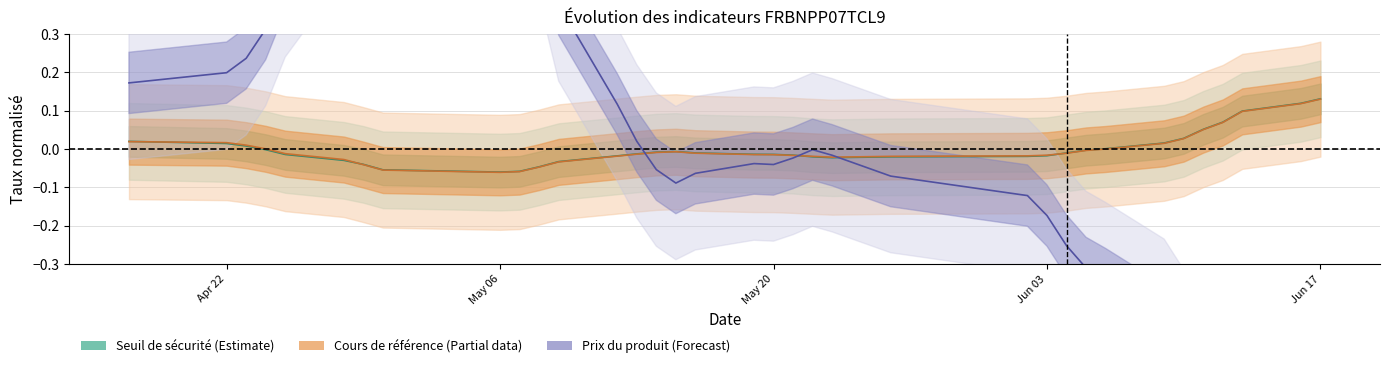

Reading right to left, transcribe all the data shown in this chart.

Seuil de sécurité (centre): 0.1	0.1	0.1	0.1	0.1	0.0	0.0	0.0	-0.0	-0.0	-0.0	-0.0	-0.0	-0.0	-0.0	-0.0	-0.0	-0.0	-0.0	-0.0	-0.0	-0.0	-0.0	-0.0	-0.0	-0.1	-0.1	-0.1	-0.0	-0.0	-0.0	-0.0	0.0	0.0	0.0
Cours de référence (centre): 0.1	0.1	0.1	0.1	0.1	0.0	0.0	-0.0	-0.0	-0.0	-0.0	-0.0	-0.0	-0.0	-0.0	-0.0	-0.0	-0.0	-0.0	-0.0	-0.0	-0.0	-0.0	-0.0	-0.0	-0.1	-0.1	-0.1	-0.0	-0.0	-0.0	0.0	0.0	0.0	0.0
Prix du produit (centre): -1.0	-0.9	-0.8	-0.7	-0.6	-0.5	-0.4	-0.3	-0.3	-0.3	-0.2	-0.1	-0.1	-0.0	-0.0	-0.0	-0.0	-0.0	-0.1	-0.1	-0.1	0.0	0.1	0.4	0.6	0.9	1.0	0.9	0.8	0.6	0.4	0.3	0.2	0.2	0.2